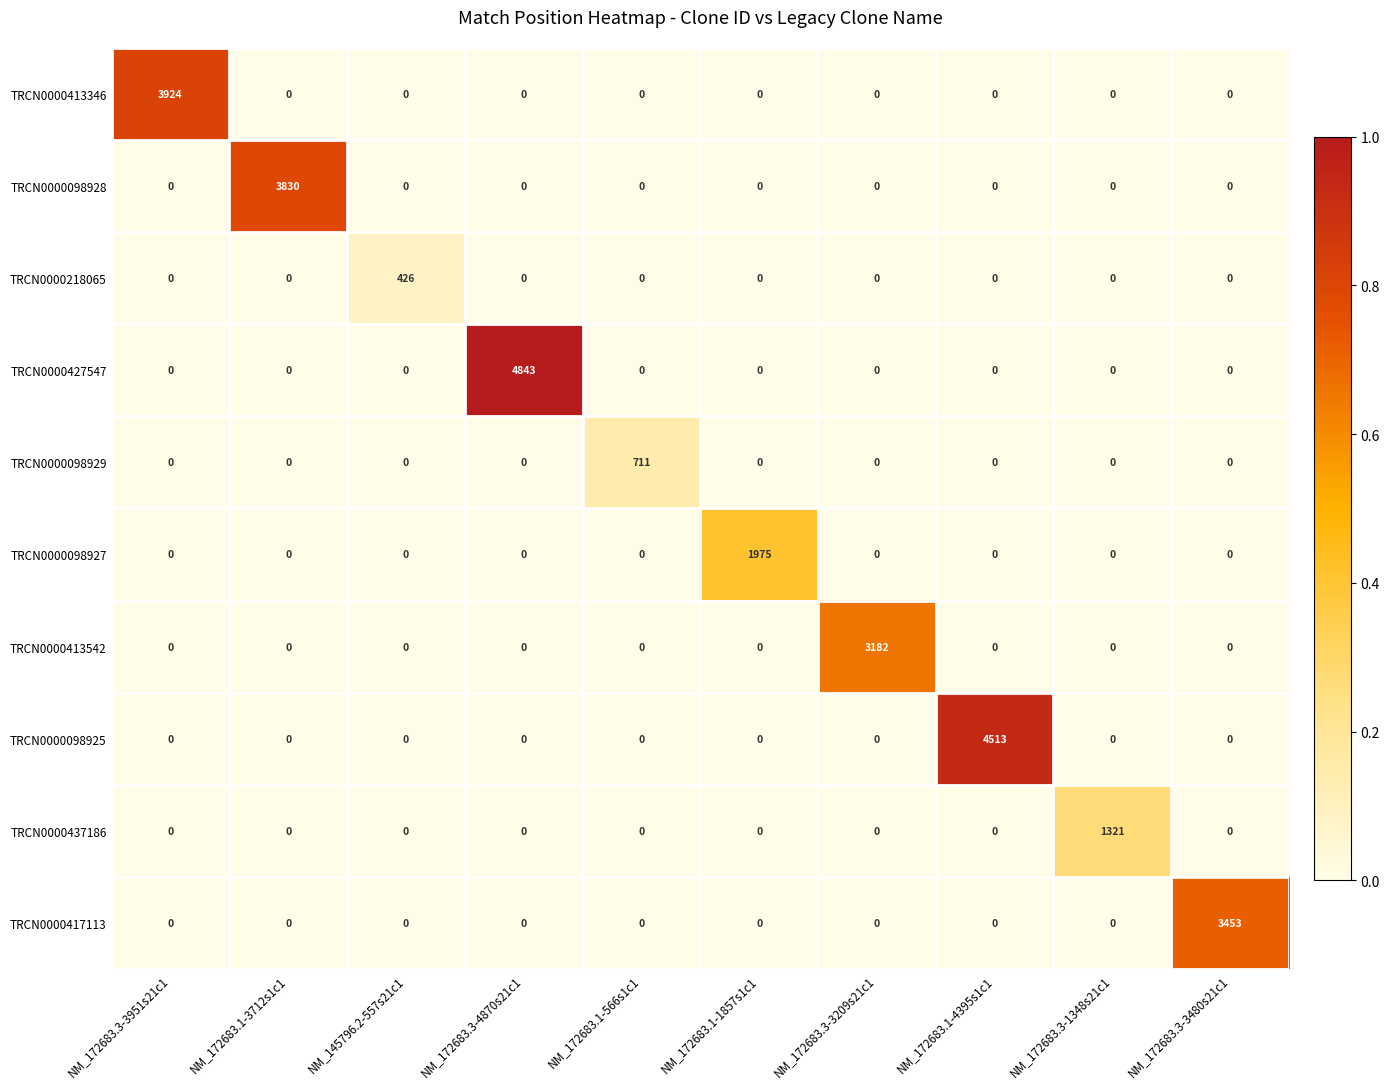

What is the difference between the highest and lowest values at NM_172683.3-1348s21c1?

1321